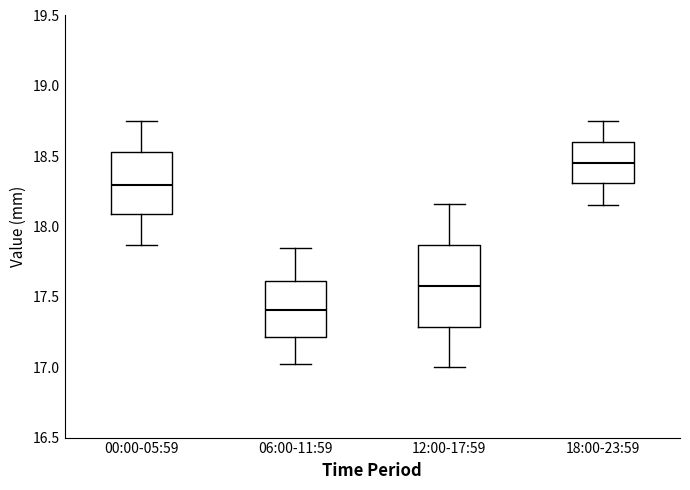

Which box's median line is the lowest?

06:00-11:59